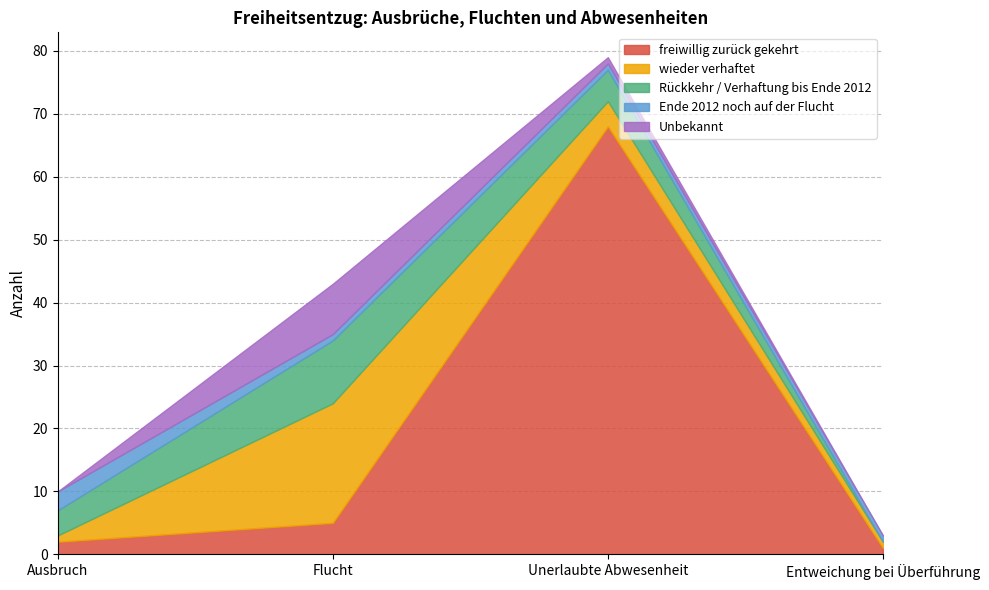

Count the wieder verhaftet values in the range 1 to 19.

4